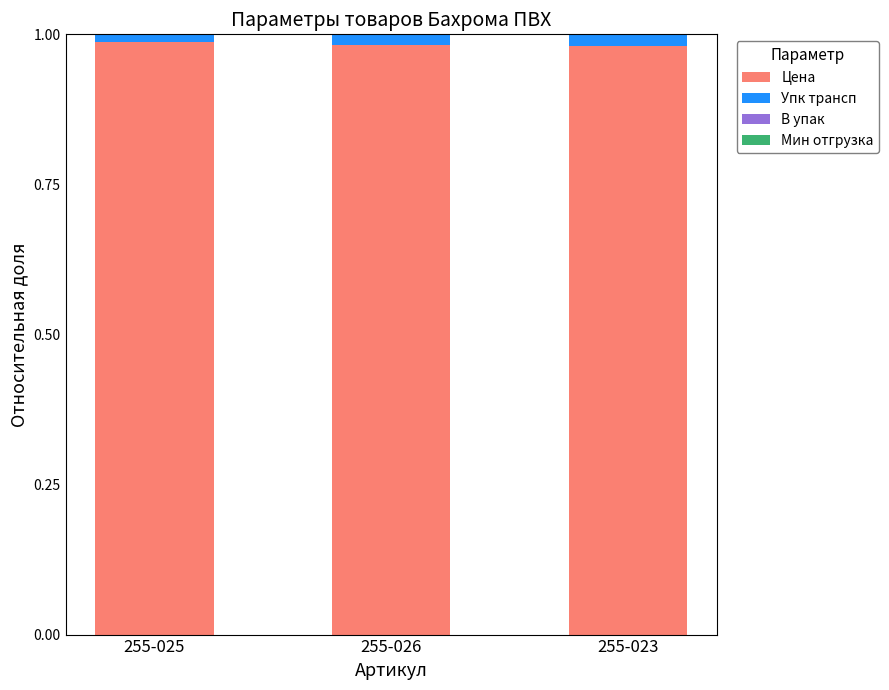

Does the chart contain stacked bars?

Yes